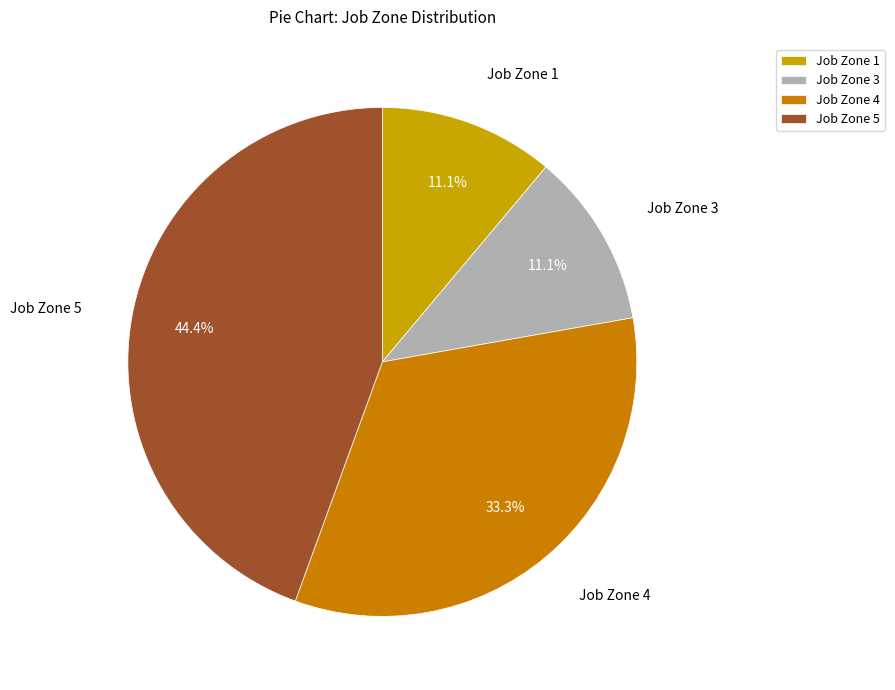

To the nearest percent, what is the difference between the largest and smallest slice percentages?

33%